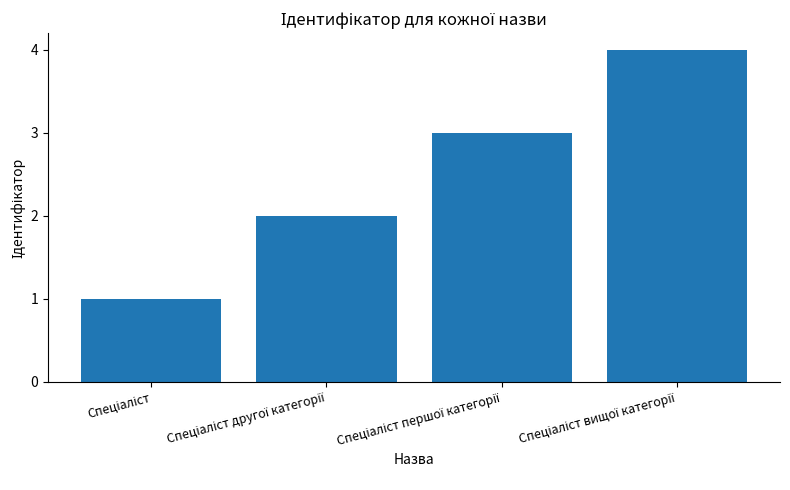

How many values are between 2 and 4?

3